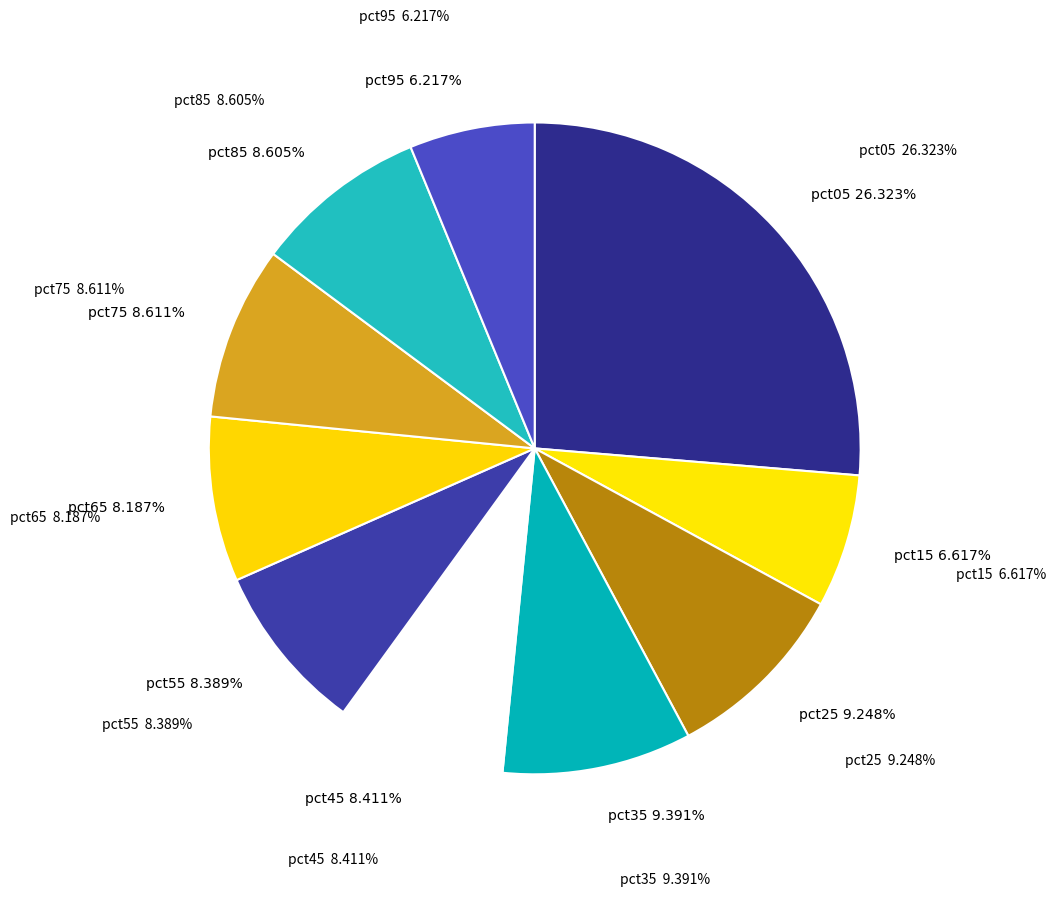

Does pct65 account for over 50% of the chart?

No